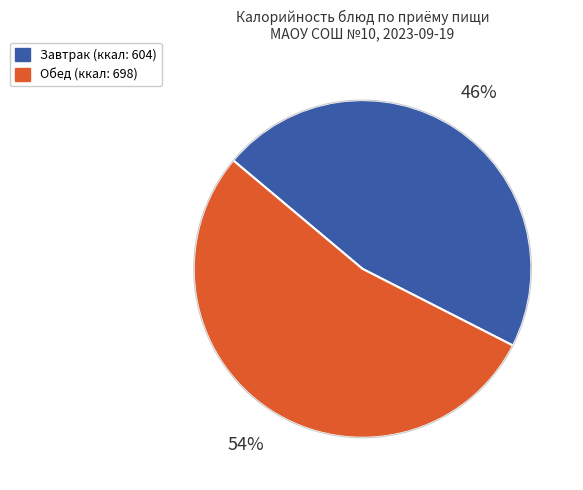

How many slices are in this pie chart?

2